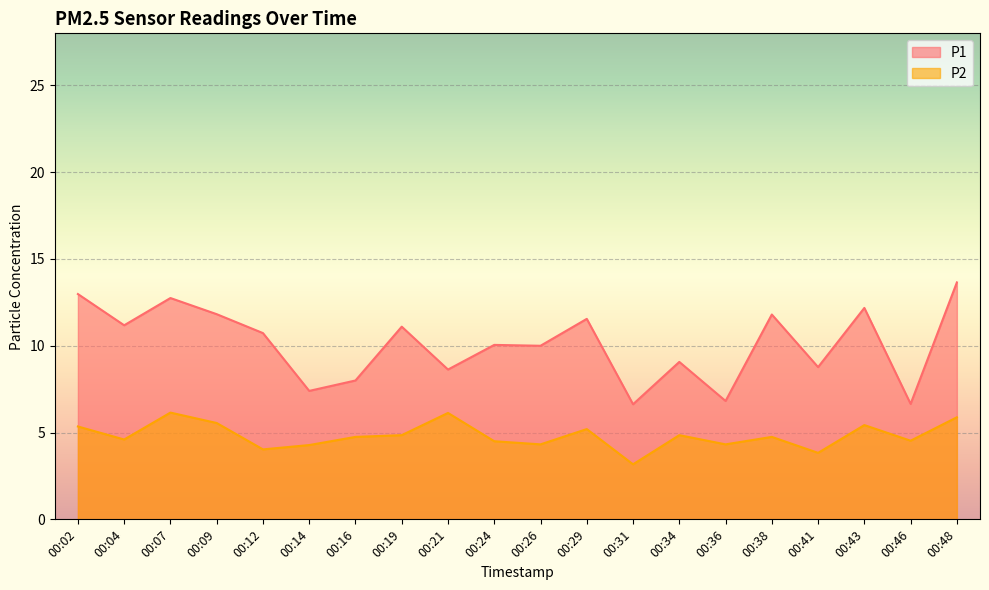

True or false: P1 and P2 cross at least once.

False